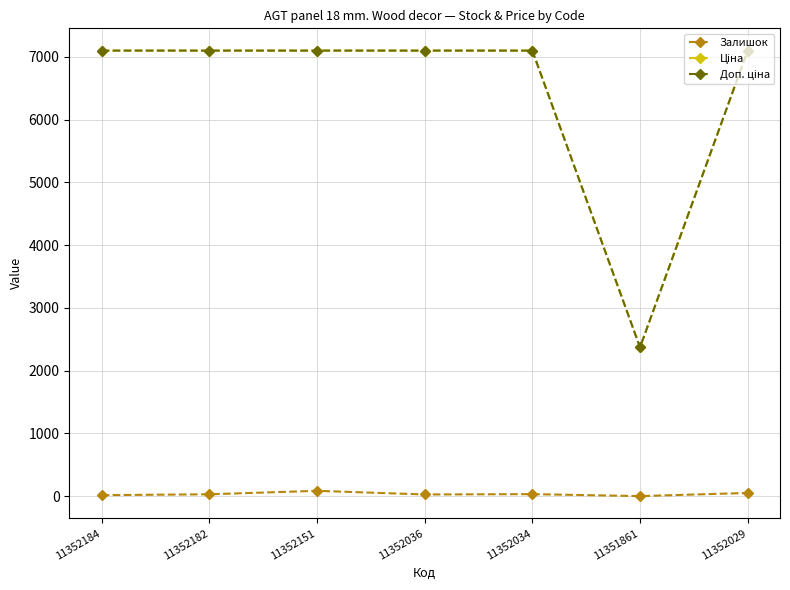

Is it true that Залишок equals 52.0 at 11352029?

True